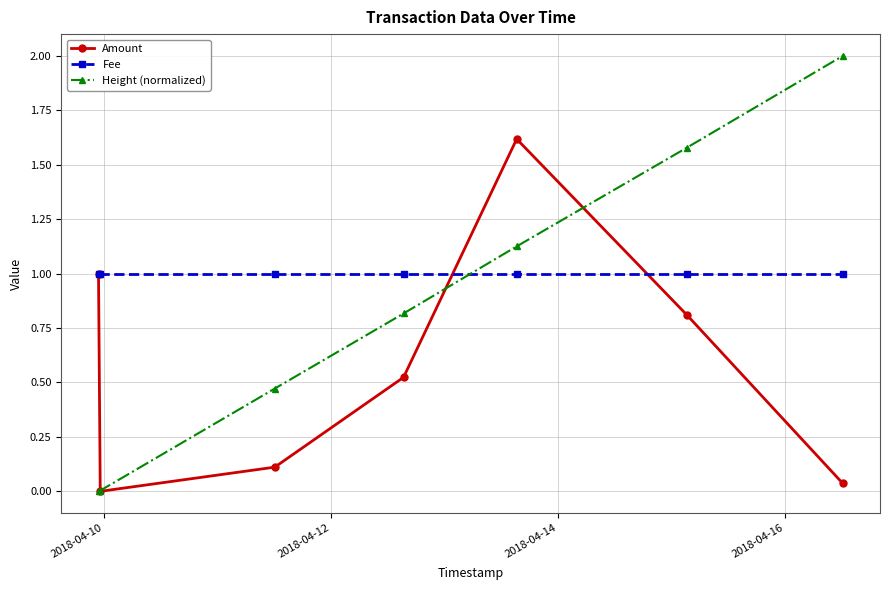

Rank the series by their average value, from lowest to highest.

Amount, Height (normalized), Fee